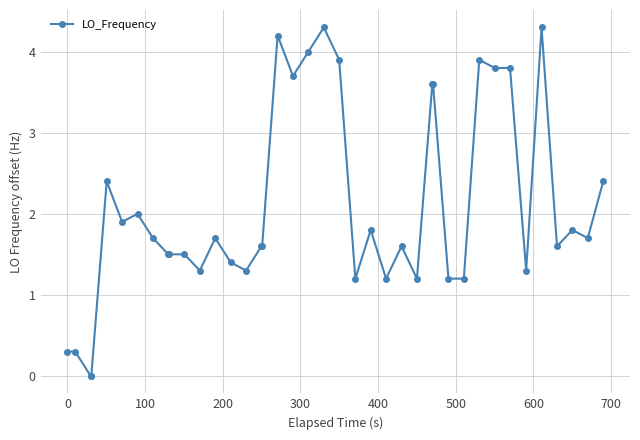

True or false: there are more than 0 points higher than both neighbors.

True